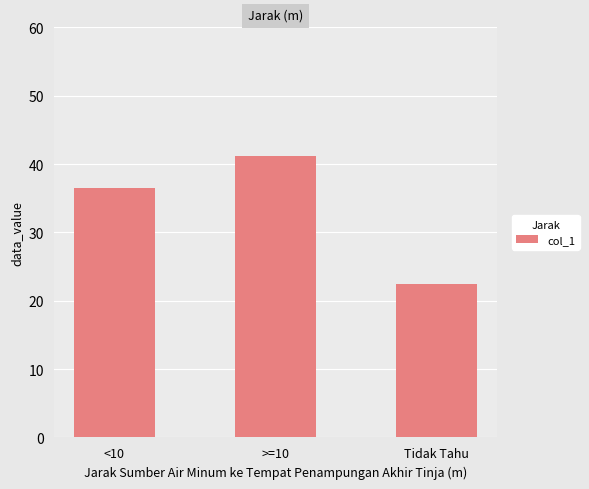

Reading left to right, list all the values displayed in this chart.

36.4	41.2	22.4